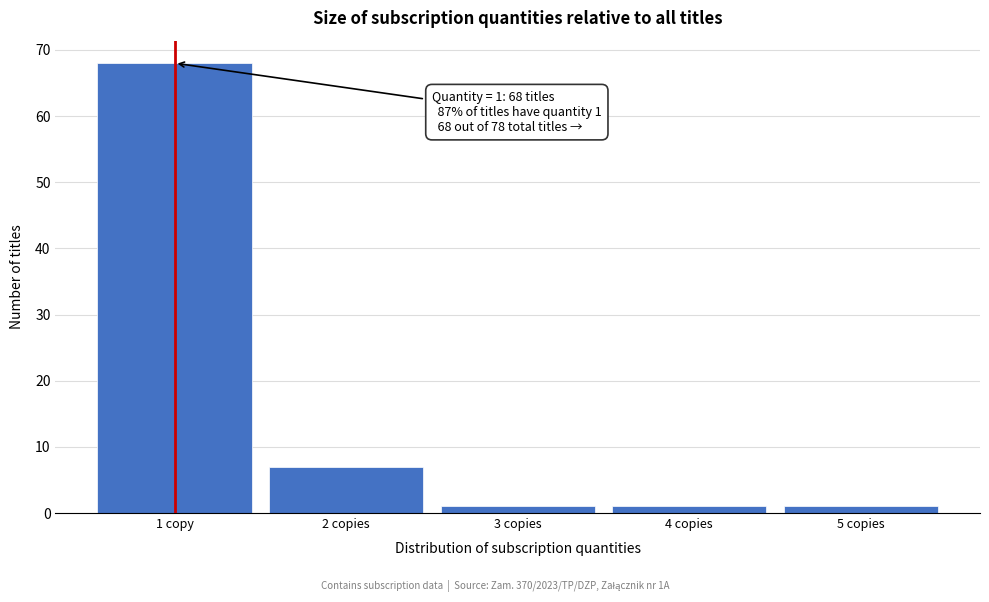

Reading left to right, transcribe all the data shown in this chart.

68	7	1	1	1